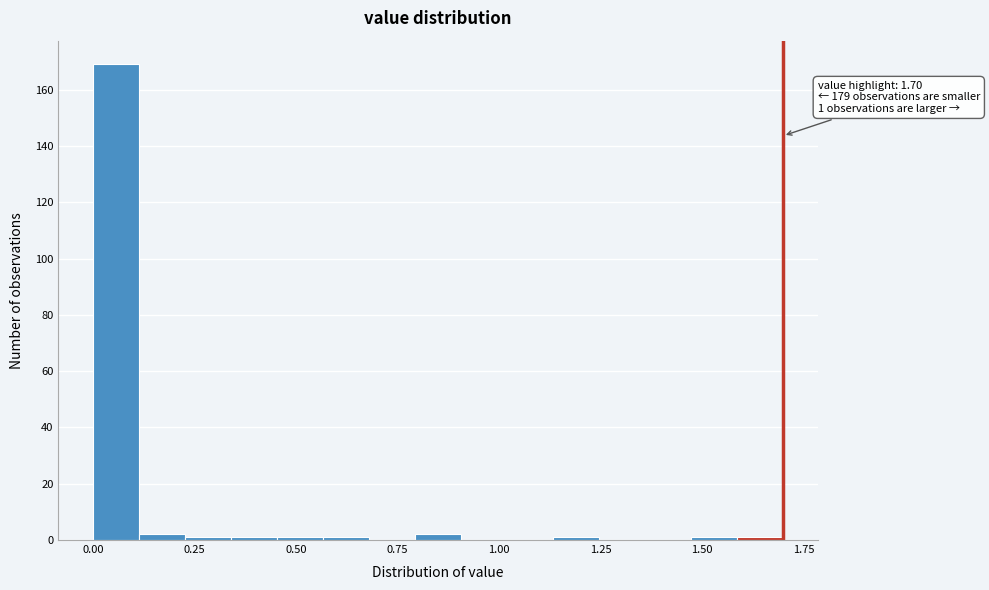

Around what value on the x-axis is the tallest bar? Give the approximate position of its centre, as read against the axis.

0.05